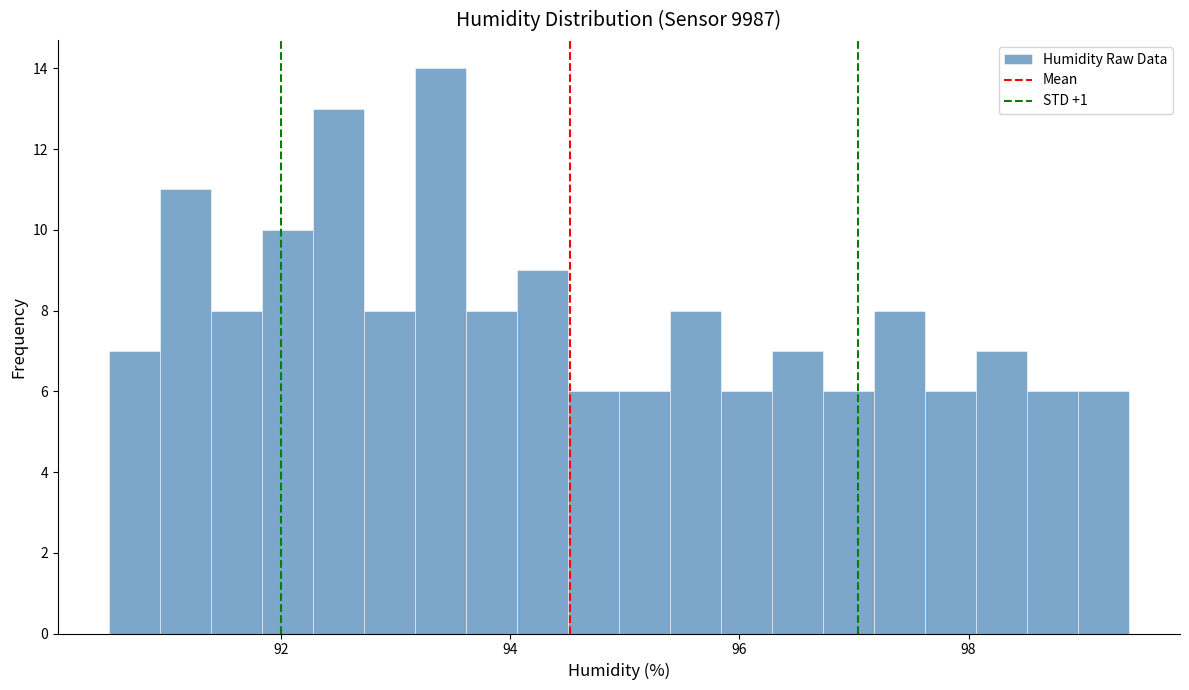

Around what value on the x-axis is the tallest bar? Give the approximate position of its centre, as read against the axis.

93.4